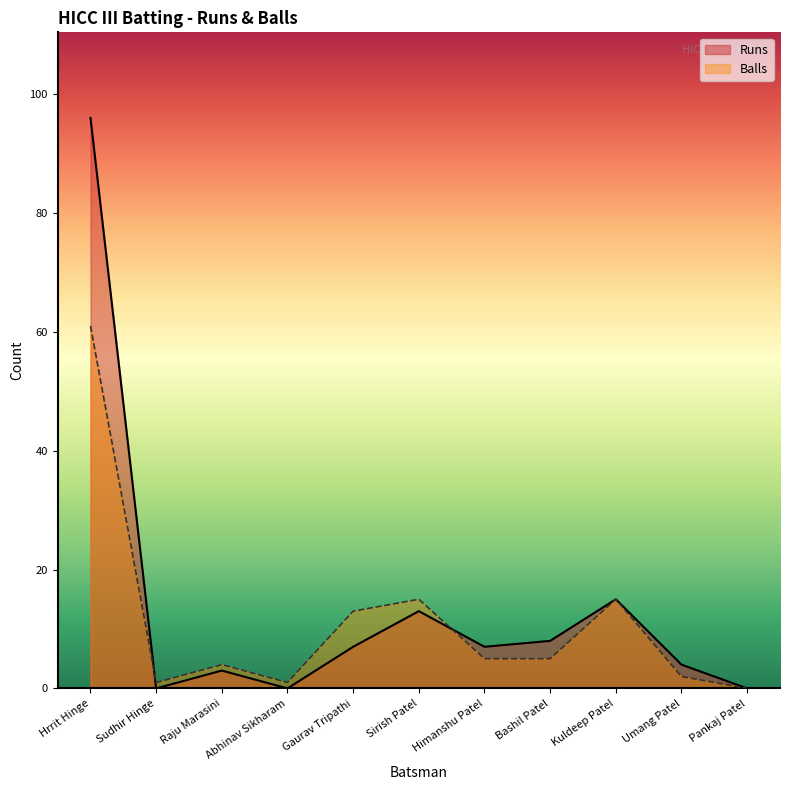

Rank the categories by Runs value from highest to lowest.

Hrrit Hinge, Kuldeep Patel, Sirish Patel, Bashil Patel, Gaurav Tripathi, Himanshu Patel, Umang Patel, Raju Marasini, Sudhir Hinge, Abhinav Sikharam, Pankaj Patel